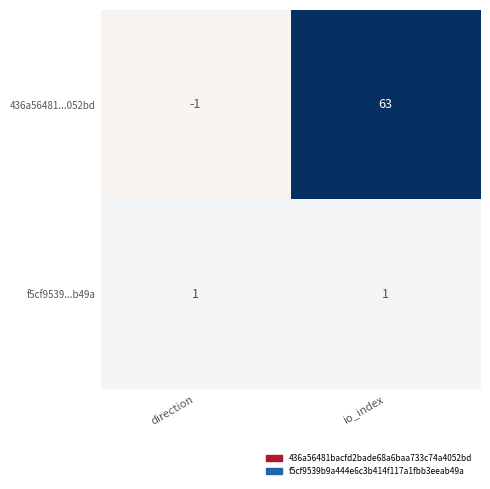

What is the maximum value shown in the chart?

63